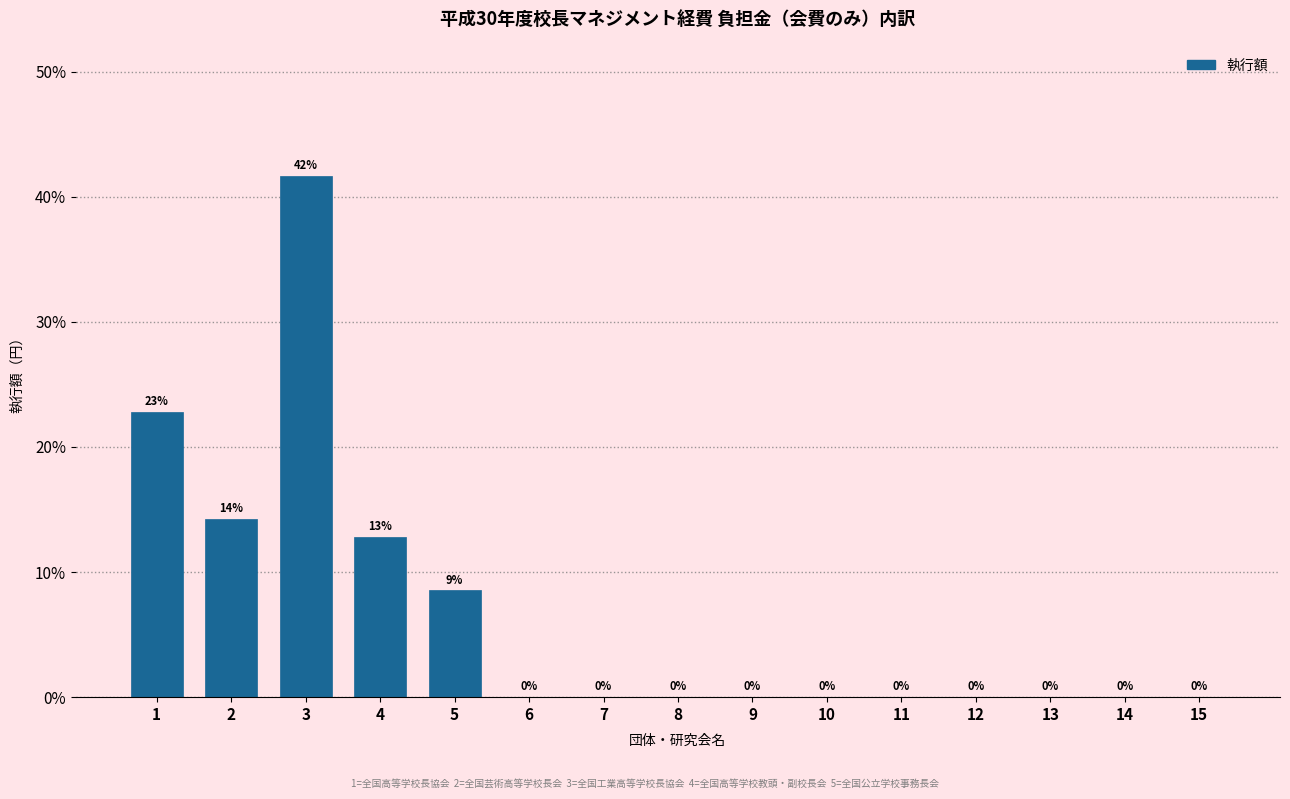

At which category does the chart reach its peak across all series?

3